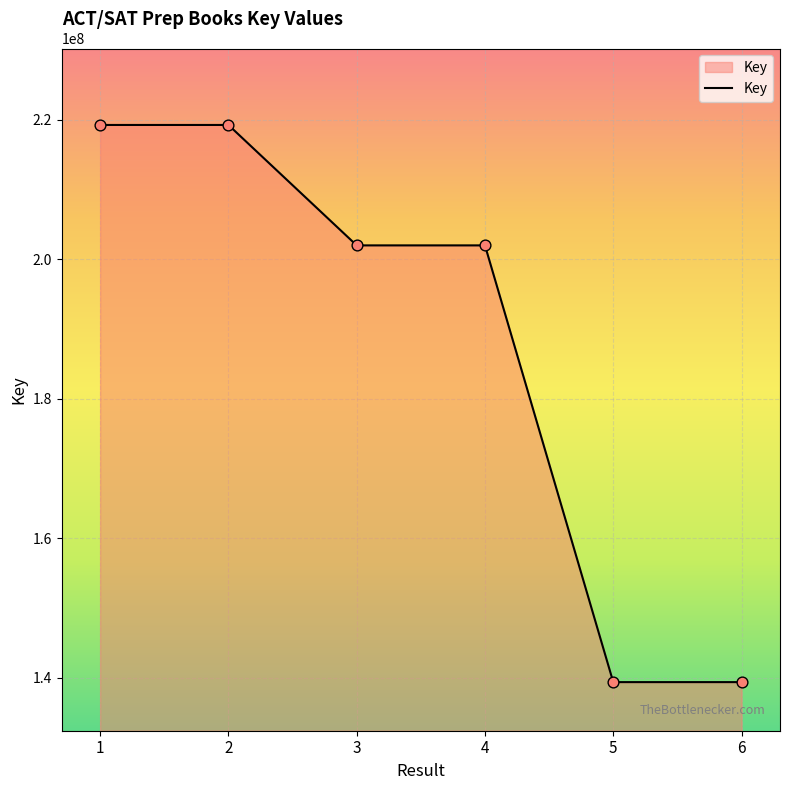

What is the change in value from 1 to 4?

-17264985